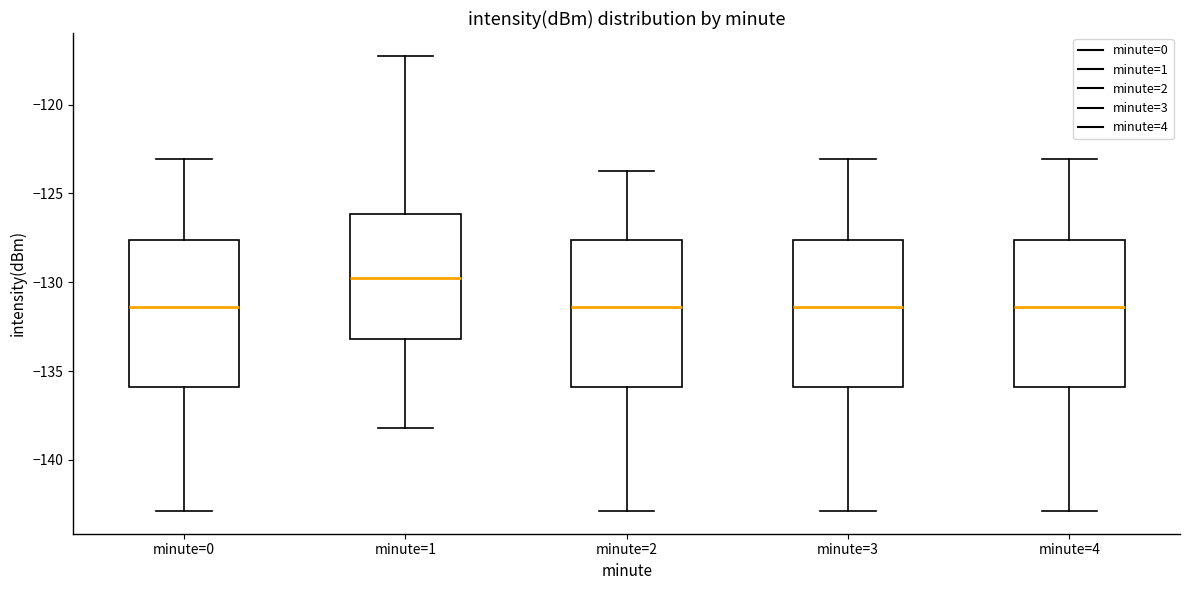

Reading left to right, transcribe this box plot: for each box, give where its median line is, the range the box spans, and where its two whiskers end, as read against the y-axis. The values are not printed on the chart, so give them approximately, as read against the axis.

minute=0: median -131.5, box -136.0 to -127.5, whiskers -143.0 to -123.0
minute=1: median -130.0, box -133.0 to -126.0, whiskers -138.0 to -117.0
minute=2: median -131.5, box -136.0 to -127.5, whiskers -143.0 to -123.5
minute=3: median -131.5, box -136.0 to -127.5, whiskers -143.0 to -123.0
minute=4: median -131.5, box -136.0 to -127.5, whiskers -143.0 to -123.0